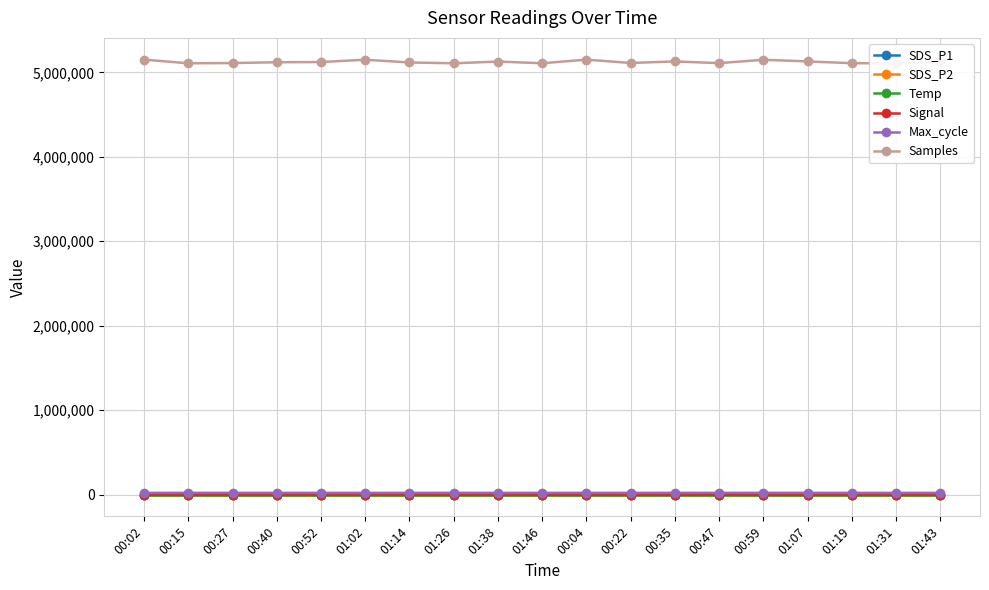

What is the label of the 8th point from the right?

00:22